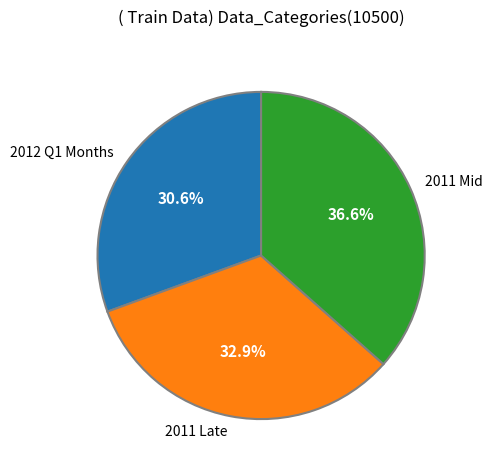

Does any single category account for the majority?

No